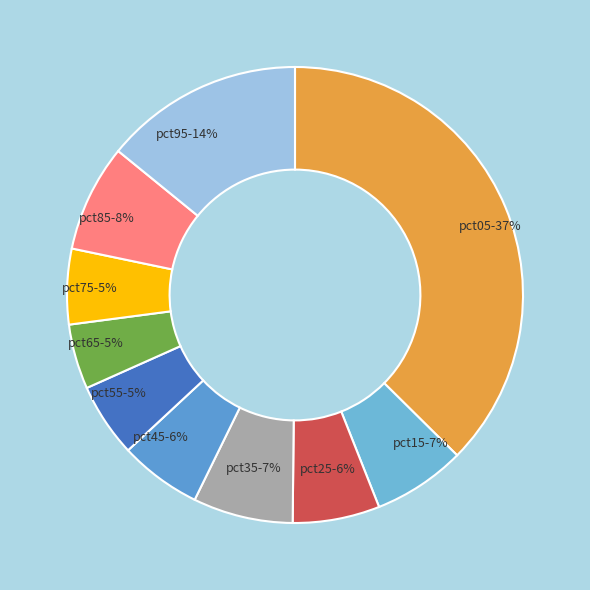

To the nearest percent, what is the average slice percentage?

10%